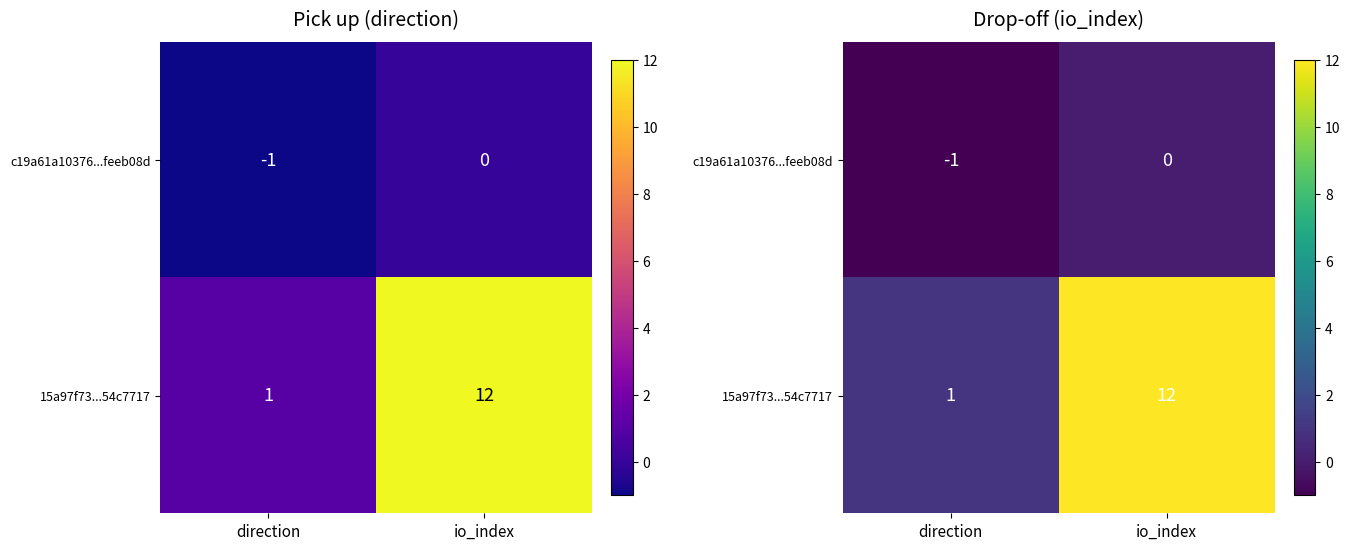

At which category is the sum across all series the highest?

io_index